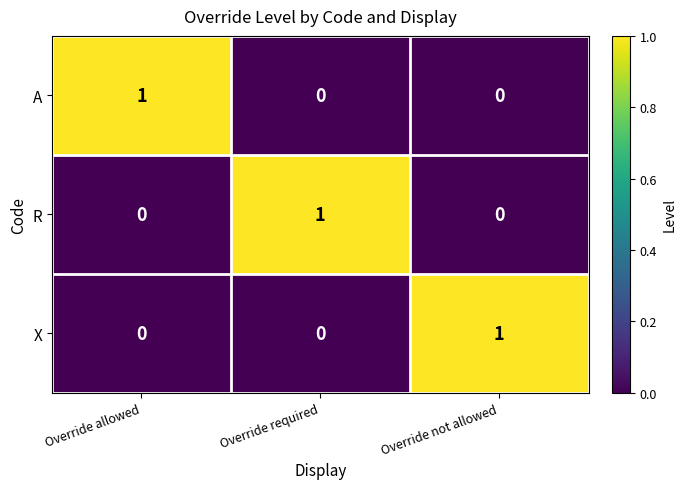

The value of R at Override allowed is 1. True or false?

False